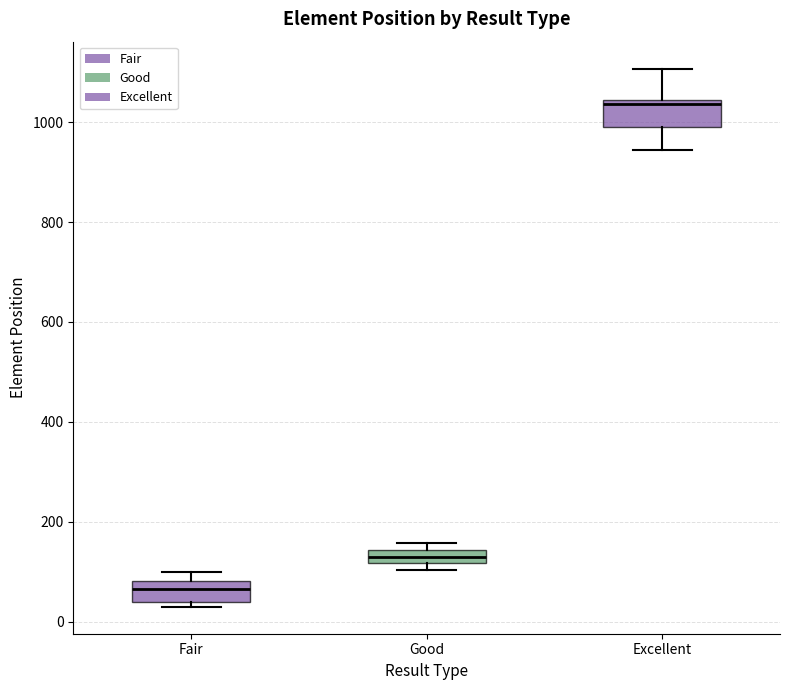

Where does the lower whisker of the box for Excellent end on the y-axis? The values are not printed on the chart, so give them approximately, as read against the axis.

940